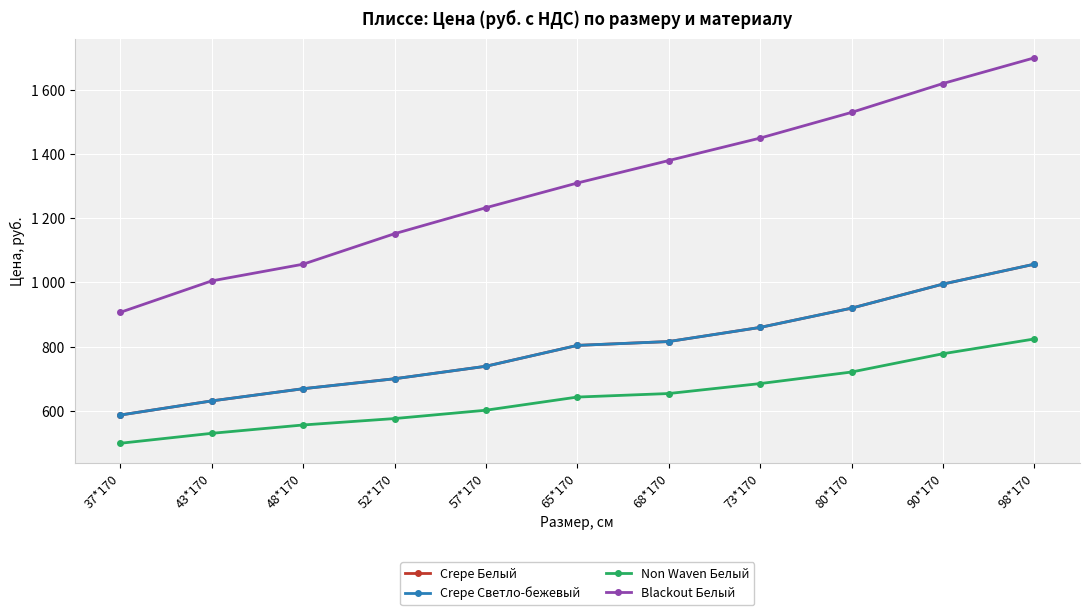

Is it true that Non Waven Белый equals 530 at 43*170?

True